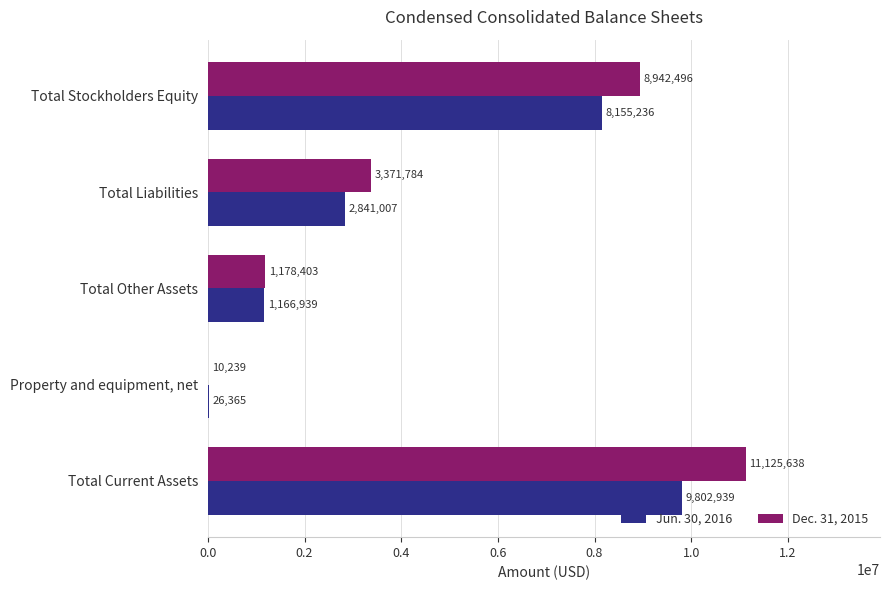

How many Jun. 30, 2016 values are between 1166939 and 8155236?

3